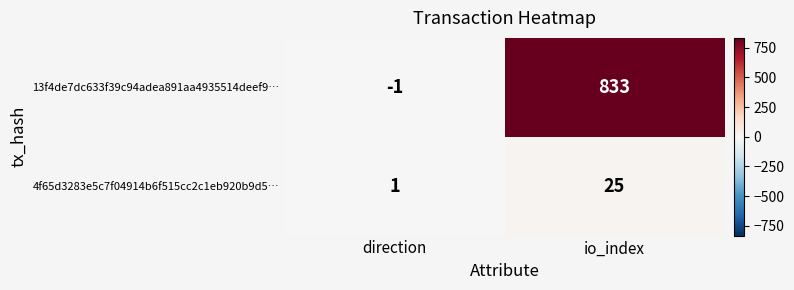

Reading left to right, transcribe all the data shown in this chart.

13f4de7dc633f39c94adea891aa4935514deef9…: direction=-1	io_index=833
4f65d3283e5c7f04914b6f515cc2c1eb920b9d5…: direction=1	io_index=25